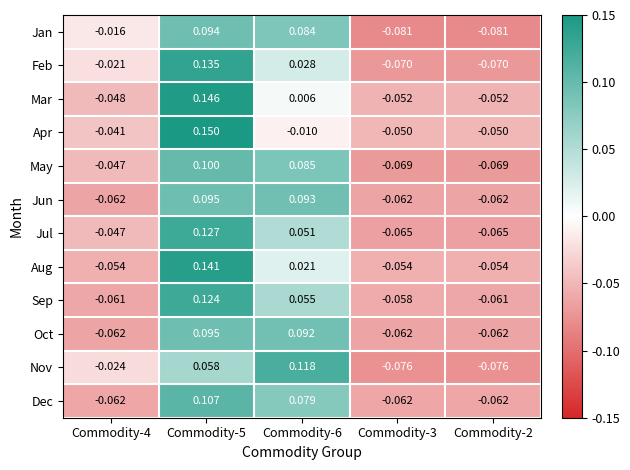

Between Commodity-5 and Commodity-6, which series saw the biggest shift?

Apr